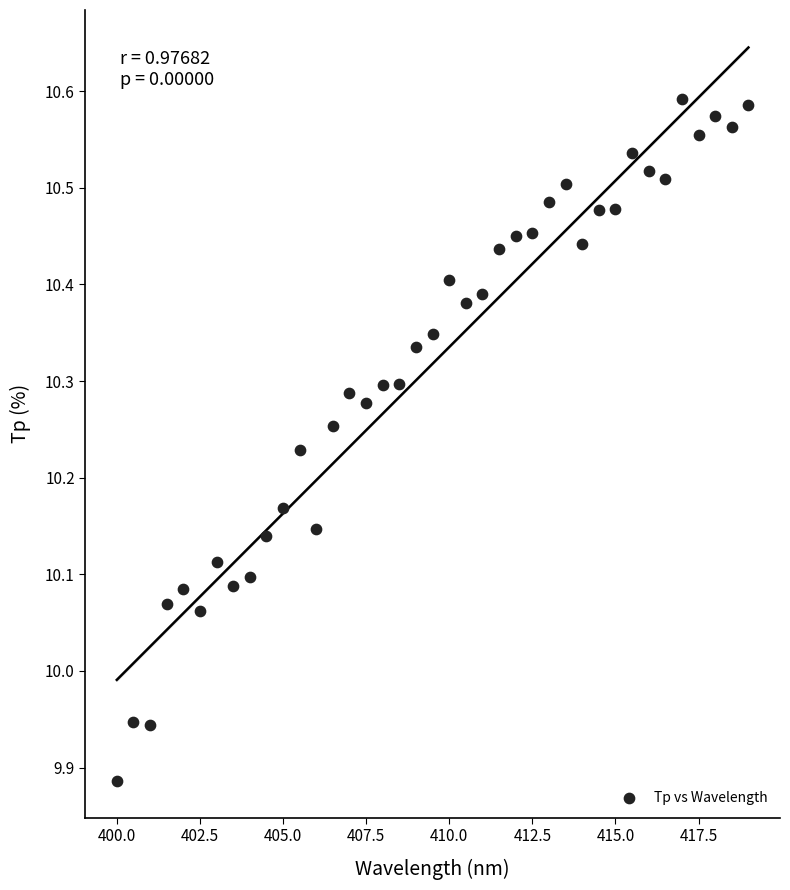

What is the range of Y values (max minus min)?

0.7